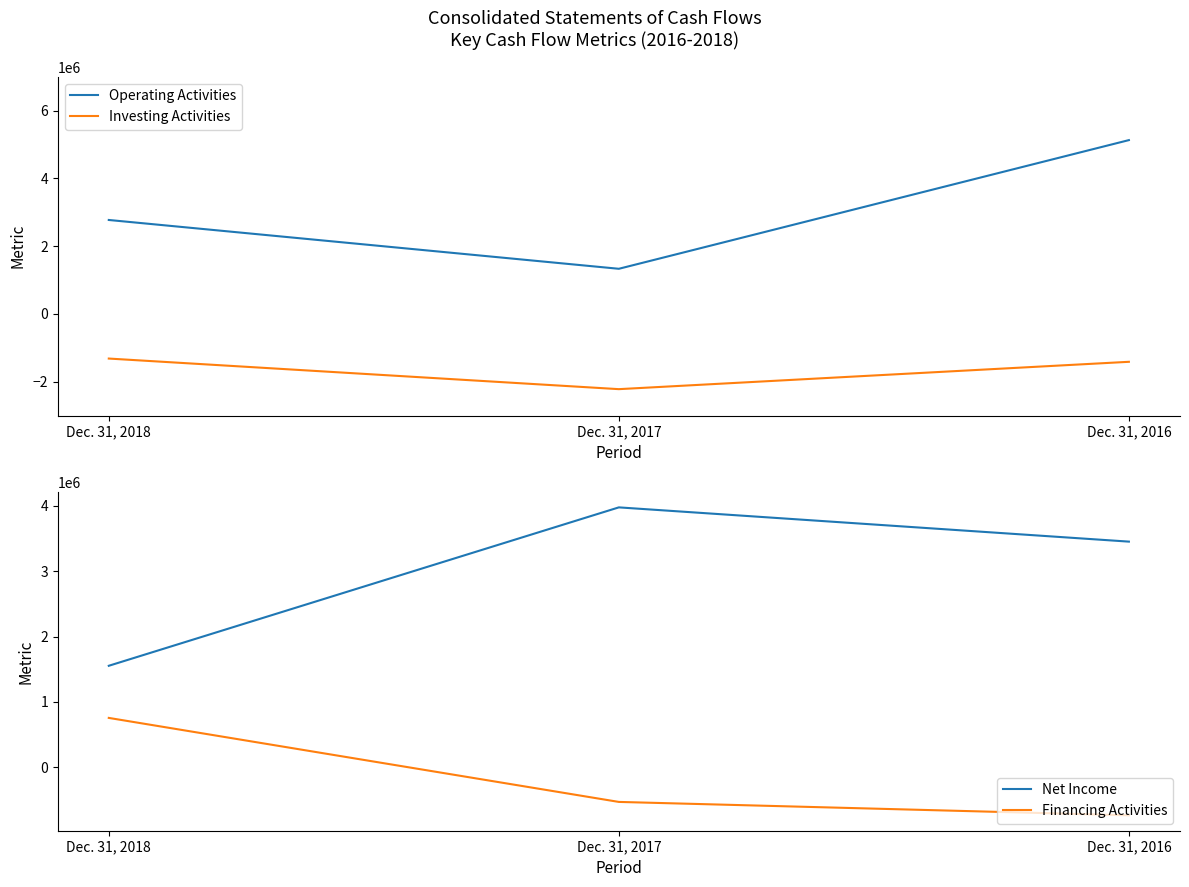

How many values in the Net Income series exceed 3453977?

1